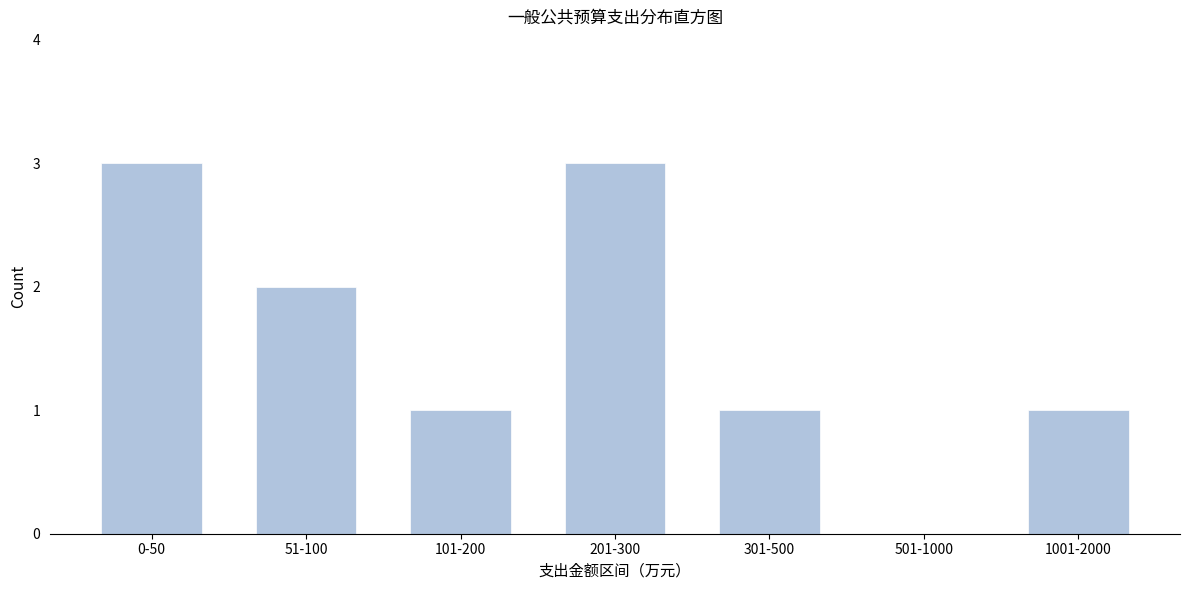

Reading left to right, transcribe all the data shown in this chart.

0-50=3	51-100=2	101-200=1	201-300=3	301-500=1	501-1000=0	1001-2000=1